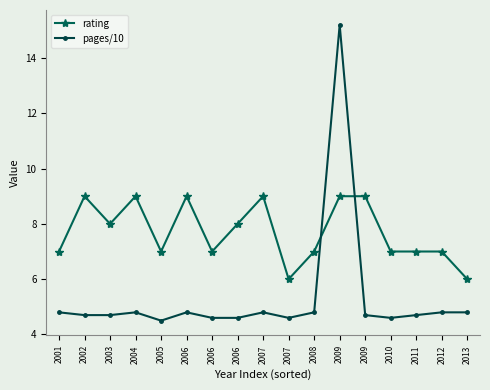

What are all the series names shown in the legend?

rating, pages/10